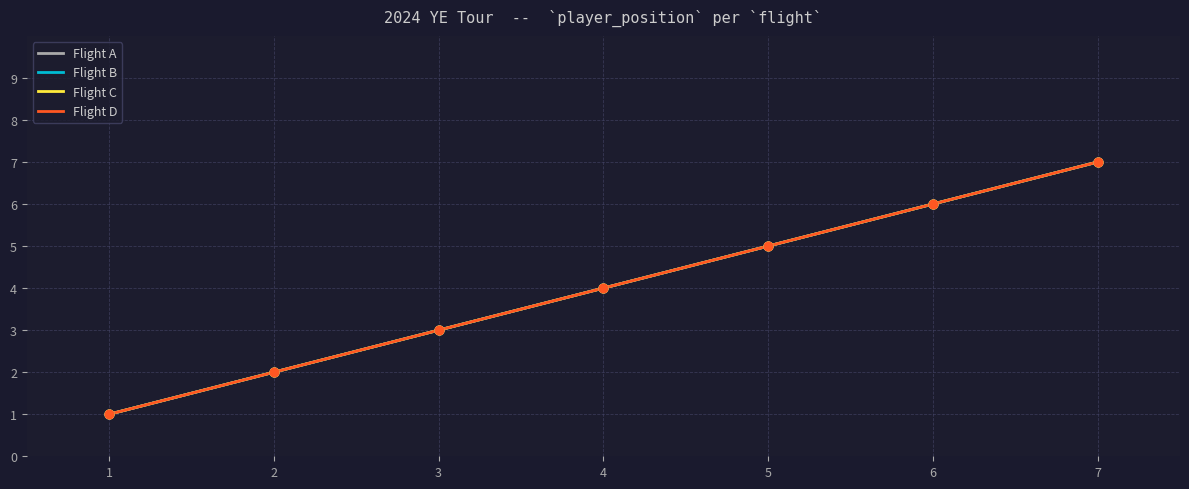

What is the total value across all series at 2?

8